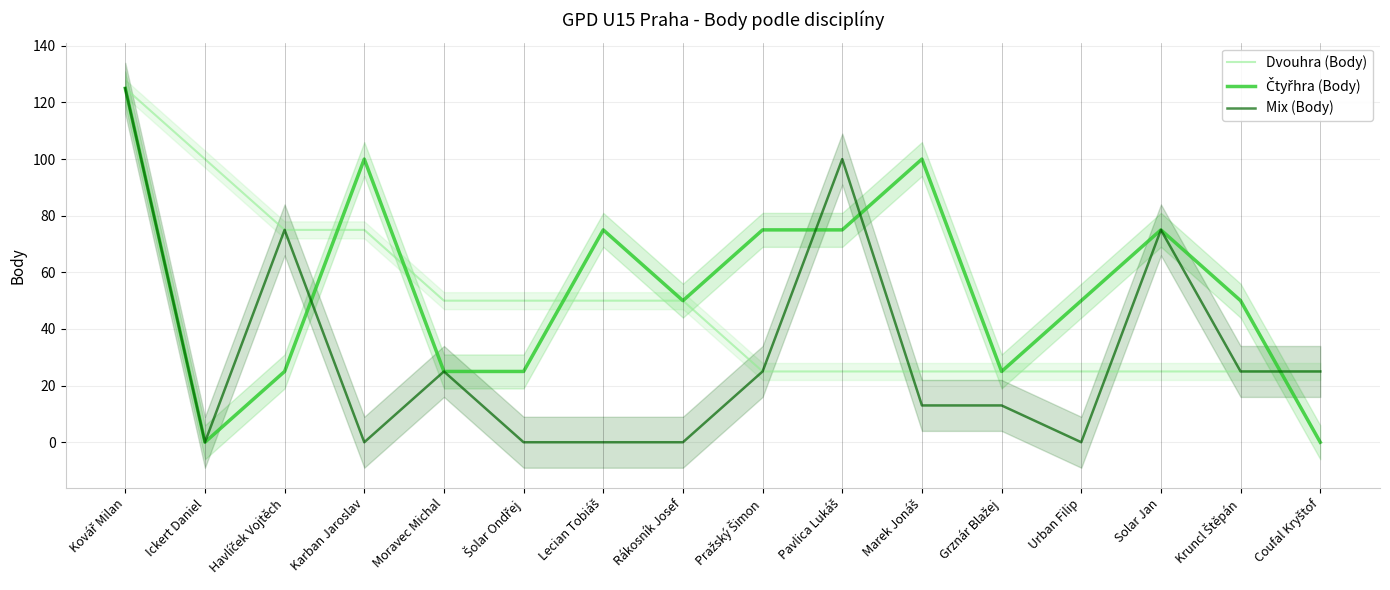

The Čtyřhra (Body) series shows 39 at Grznár Blažej. True or false?

False